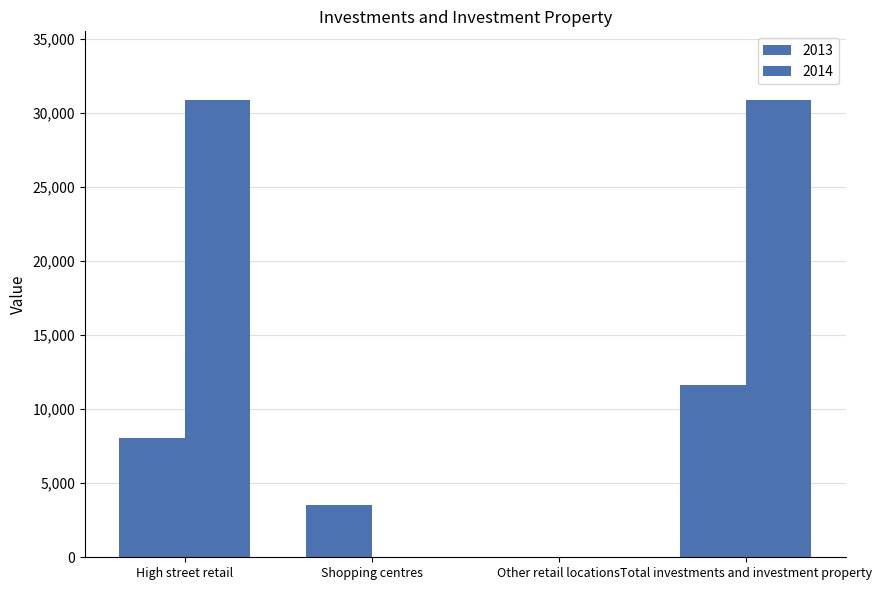

What is the maximum value shown in the chart?

30900.2